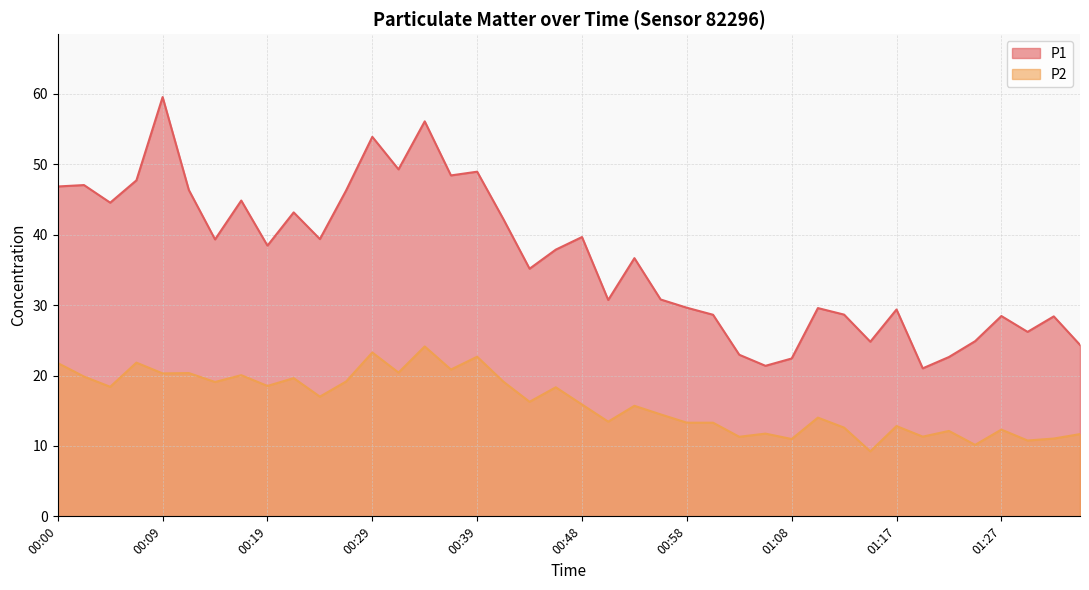

Where is the first local maximum for P2?

00:07